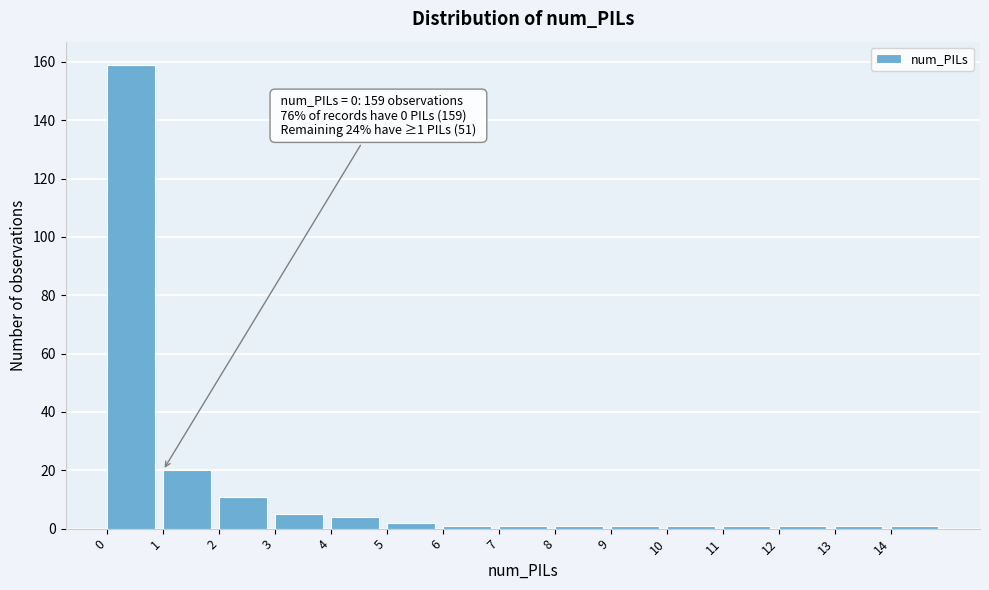

Over which range of the x-axis is the bar tallest?

0 to 1